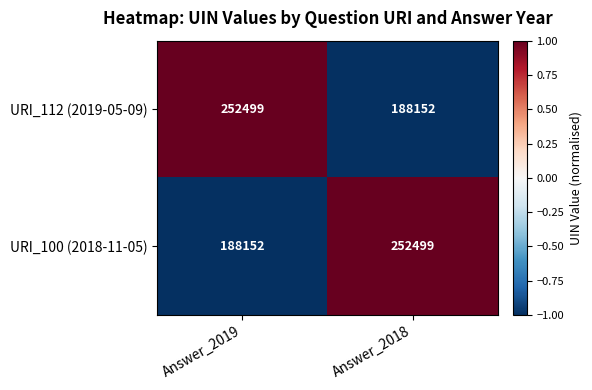

What is the difference between the highest and lowest values at Answer_2019?

64347